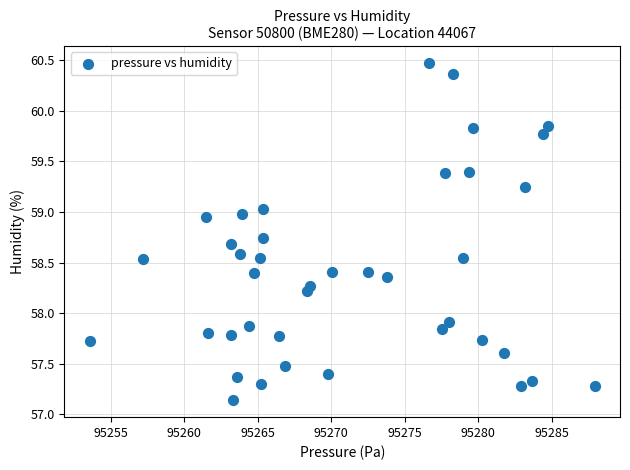

What Y value in the scatter plot is closest to 58?

57.9